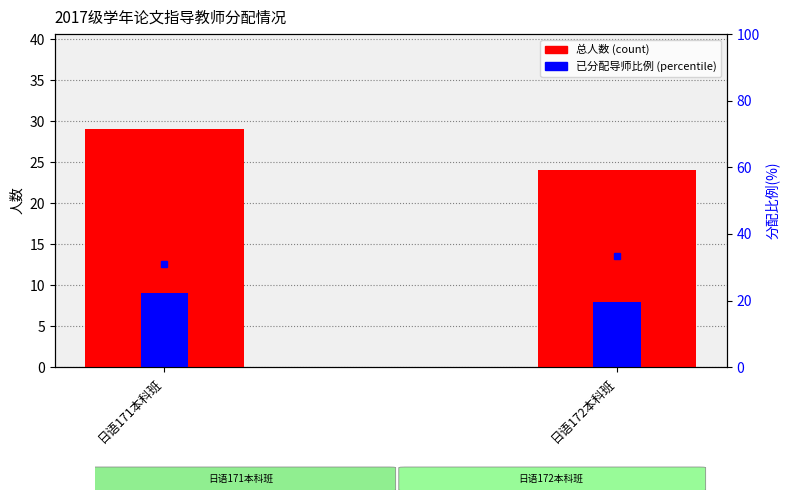

How many bars are there in total?

4